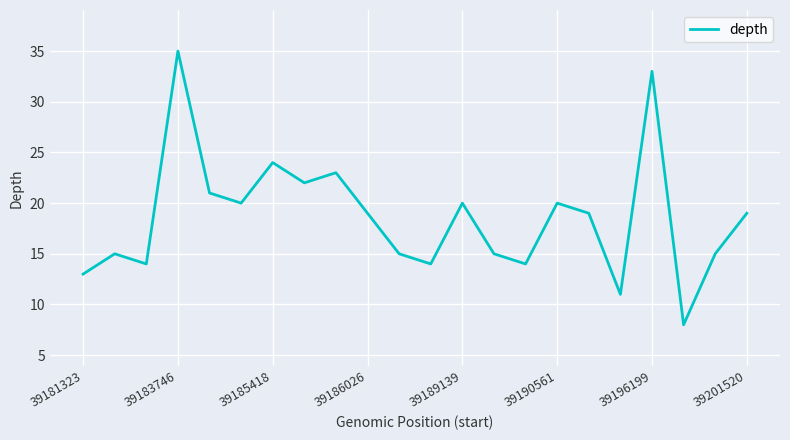

What is the smallest value displayed?

8